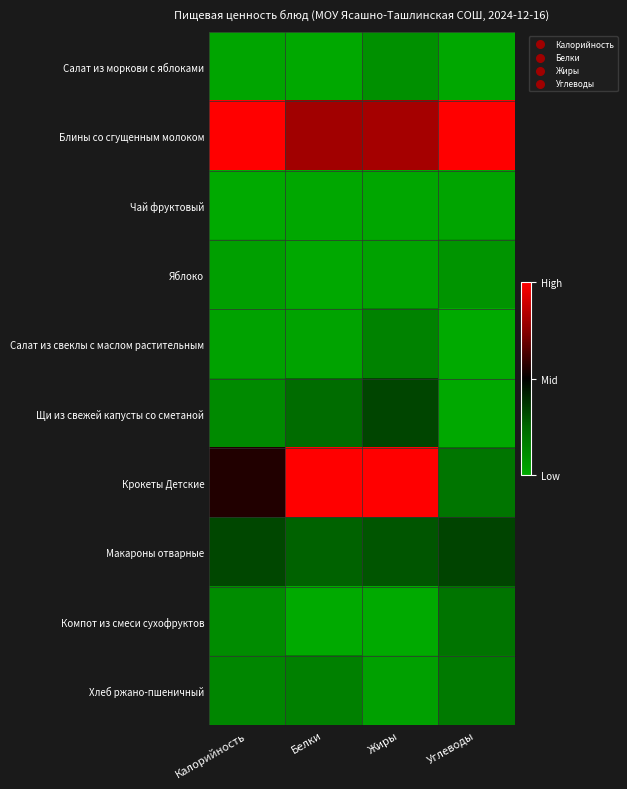

Which label corresponds to the smallest value in the chart?

Калорийность